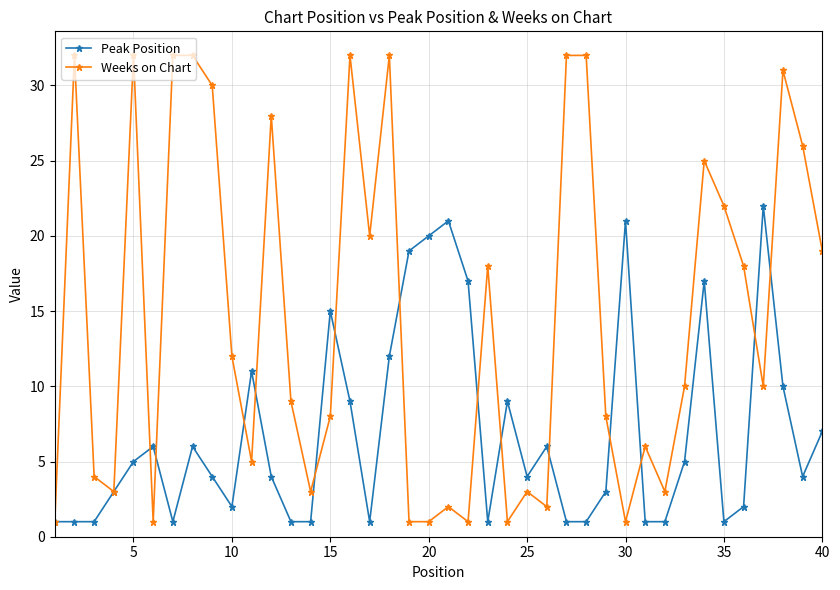

Which series has the largest total across all categories?

Weeks on Chart